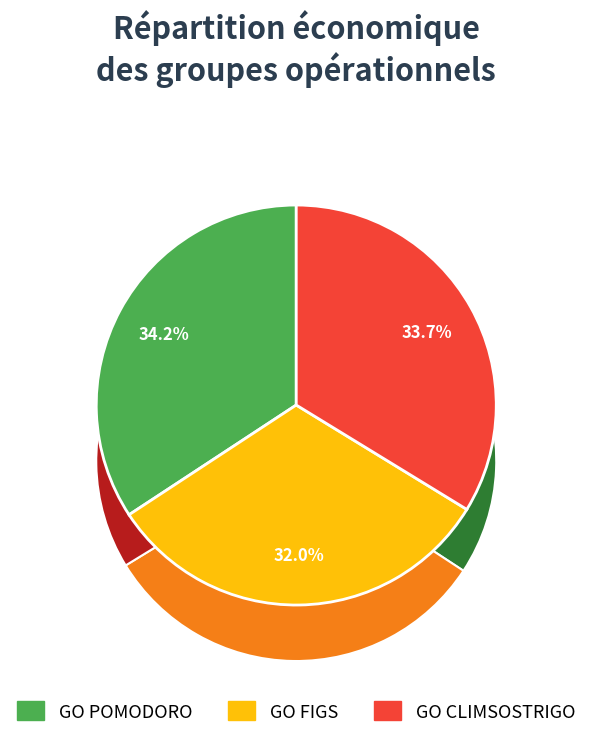

Which slice is the largest?

GO POMODORO